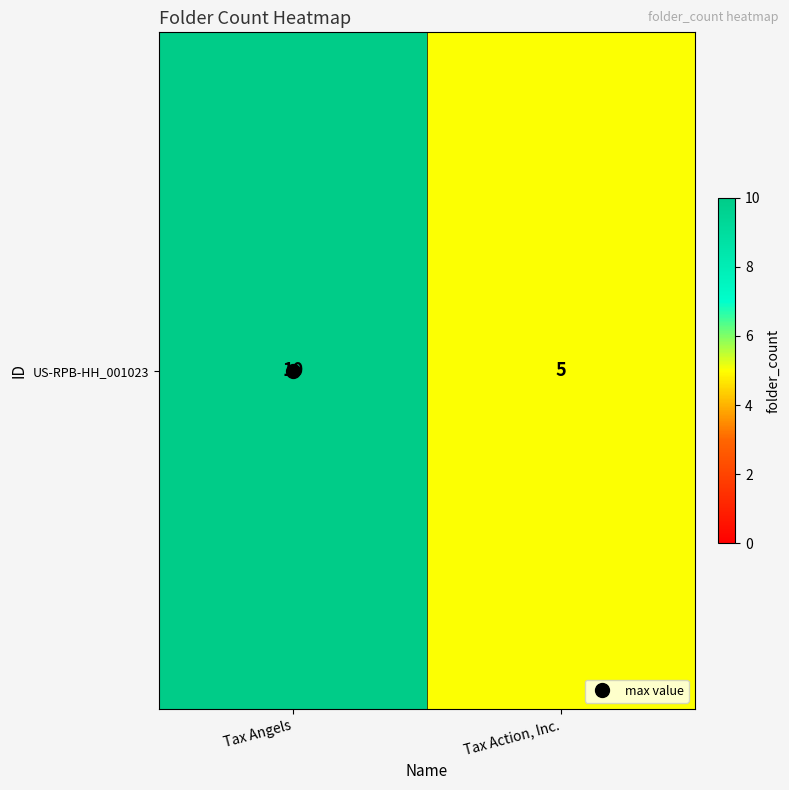

List the labels in order of value, largest first.

Tax Angels, Tax Action, Inc.